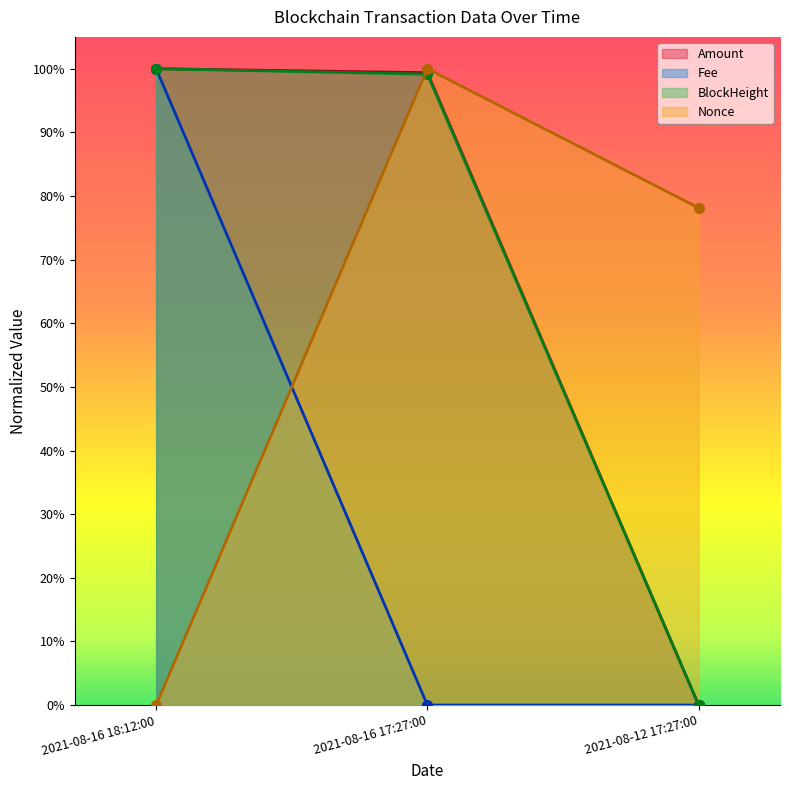

List the labels in order of Fee value, smallest first.

2021-08-16 17:27:00, 2021-08-12 17:27:00, 2021-08-16 18:12:00